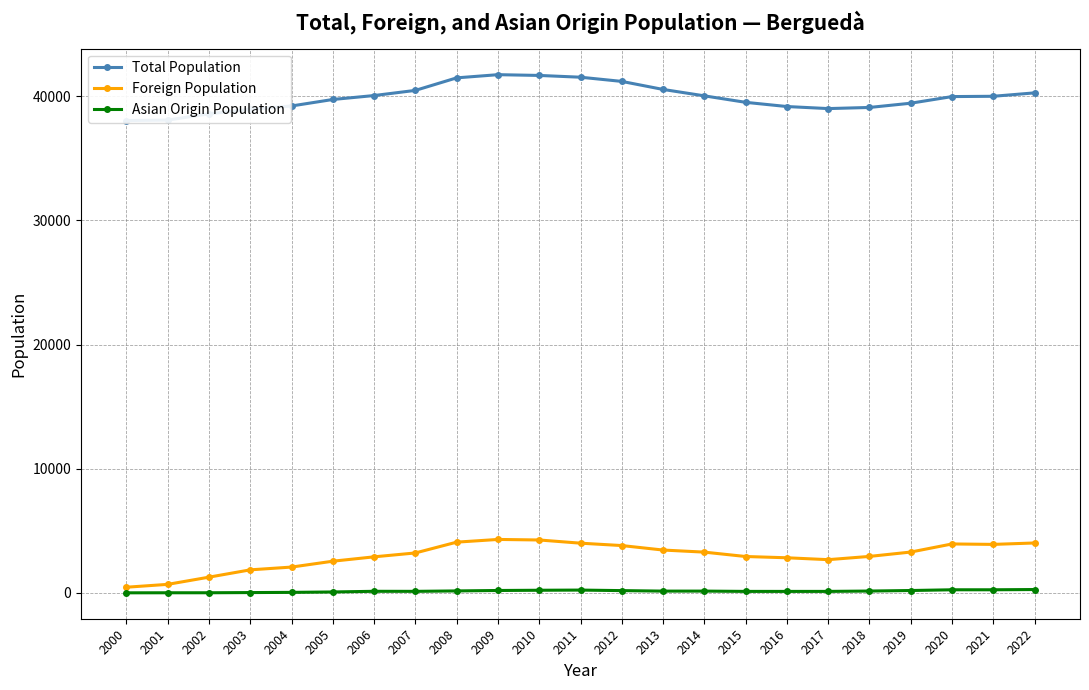

Reading left to right, transcribe all the data shown in this chart.

Total Population: 38051	38087	38593	38955	39224	39746	40064	40479	41488	41744	41683	41540	41202	40555	40039	39517	39178	39013	39104	39446	39980	40004	40279
Foreign Population: 460	691	1271	1860	2083	2556	2908	3221	4091	4309	4265	4008	3816	3455	3287	2934	2832	2680	2942	3293	3945	3910	4024
Asian Origin Population: 9	13	14	29	45	78	132	128	162	197	216	230	187	147	148	124	123	124	152	195	254	254	274